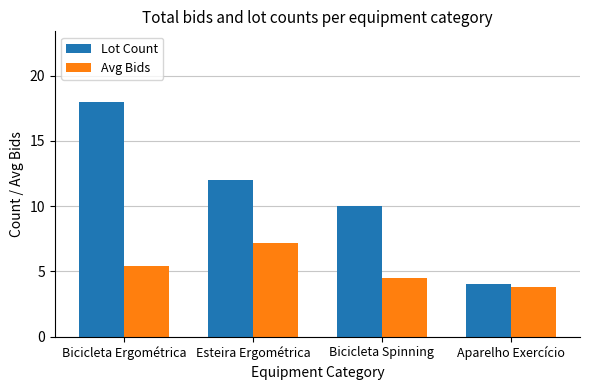

Which category has the highest value across all series?

Bicicleta Ergométrica